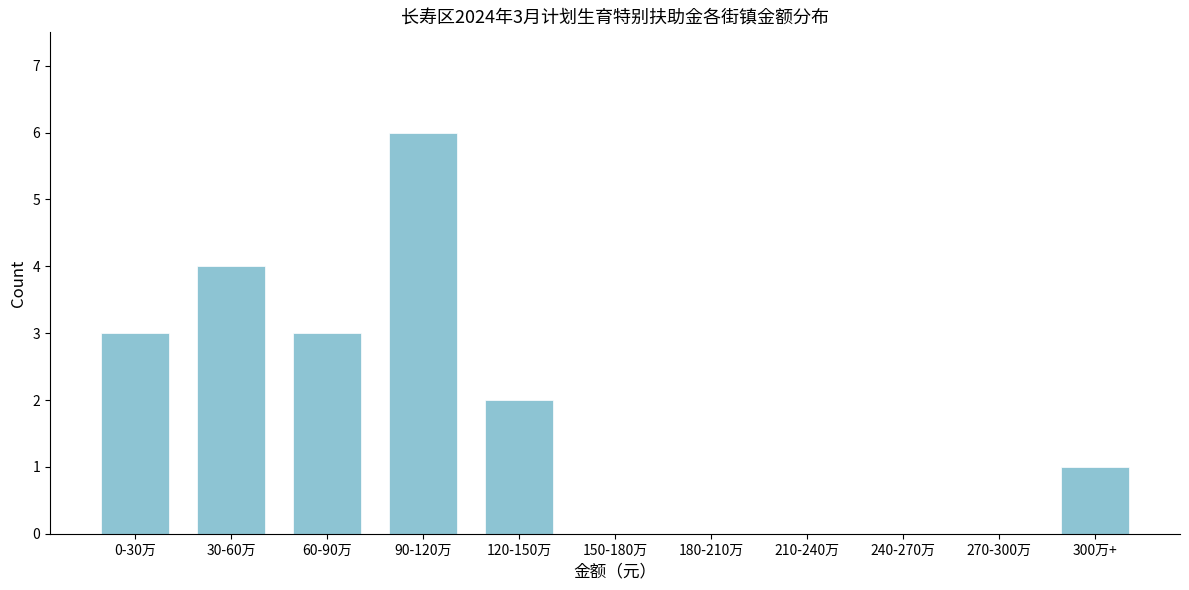

Reading left to right, extract all data points from this chart.

0-30万=3	30-60万=4	60-90万=3	90-120万=6	120-150万=2	150-180万=0	180-210万=0	210-240万=0	240-270万=0	270-300万=0	300万+=1